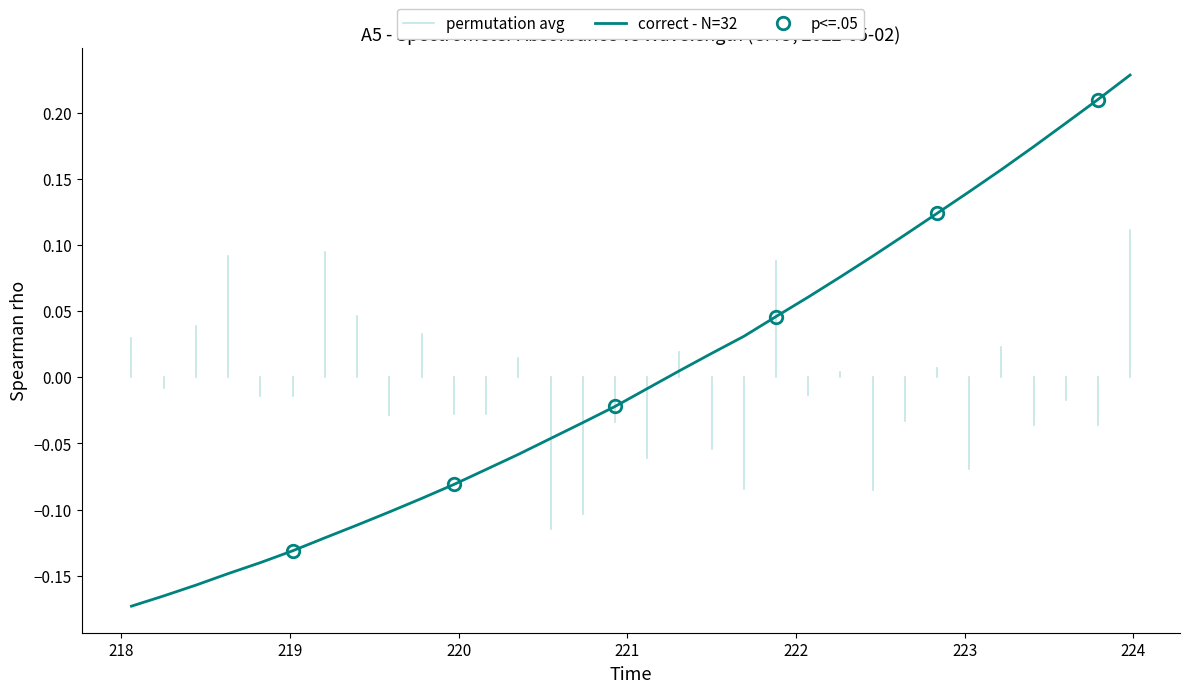

Reading left to right, list all the values displayed in this chart.

-0.2	-0.2	-0.2	-0.1	-0.1	-0.1	-0.1	-0.1	-0.1	-0.1	-0.1	-0.1	-0.1	-0.0	-0.0	-0.0	-0.0	0.0	0.0	0.0	0.0	0.1	0.1	0.1	0.1	0.1	0.1	0.2	0.2	0.2	0.2	0.2